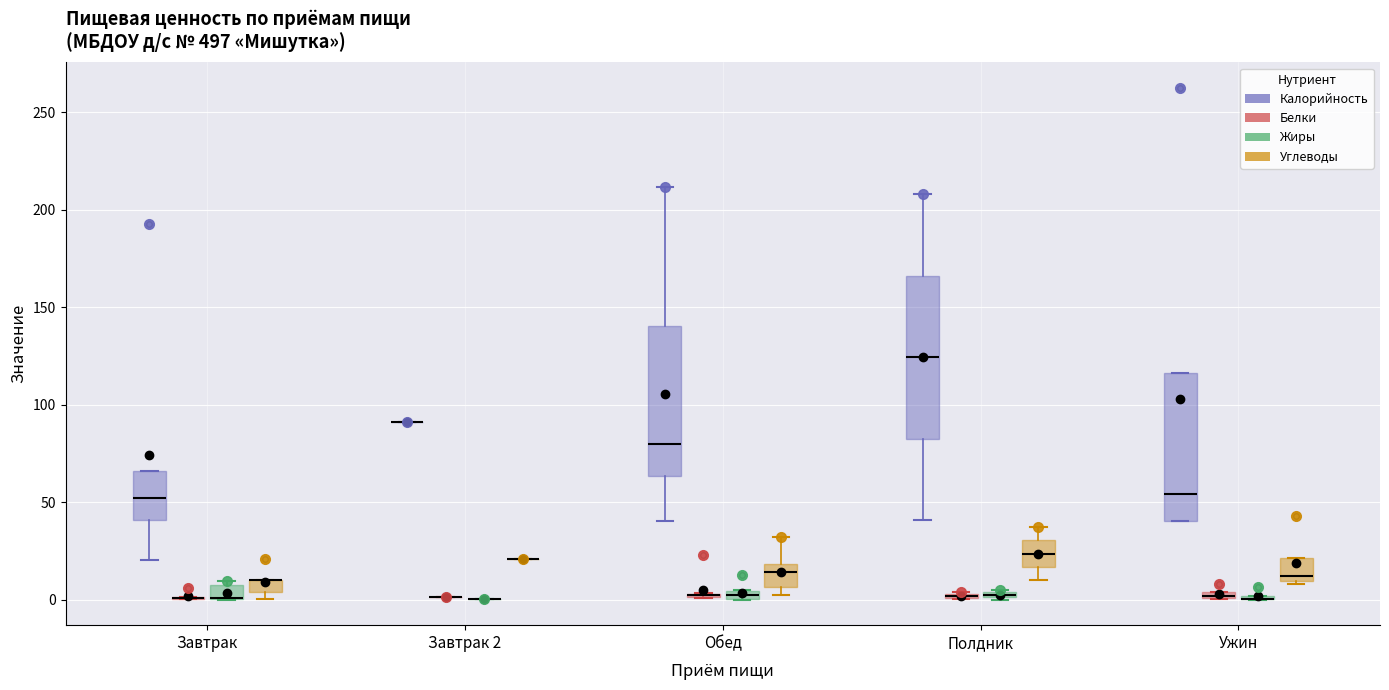

Comparing the boxes themselves (not the whiskers), which one is the tallest?

Полдник (Калорийность)